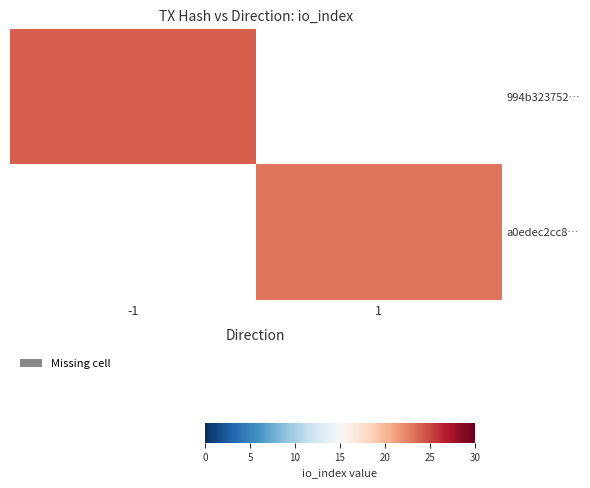

Is it true that a0edec2cc8… equals 39.8 at 1?

False